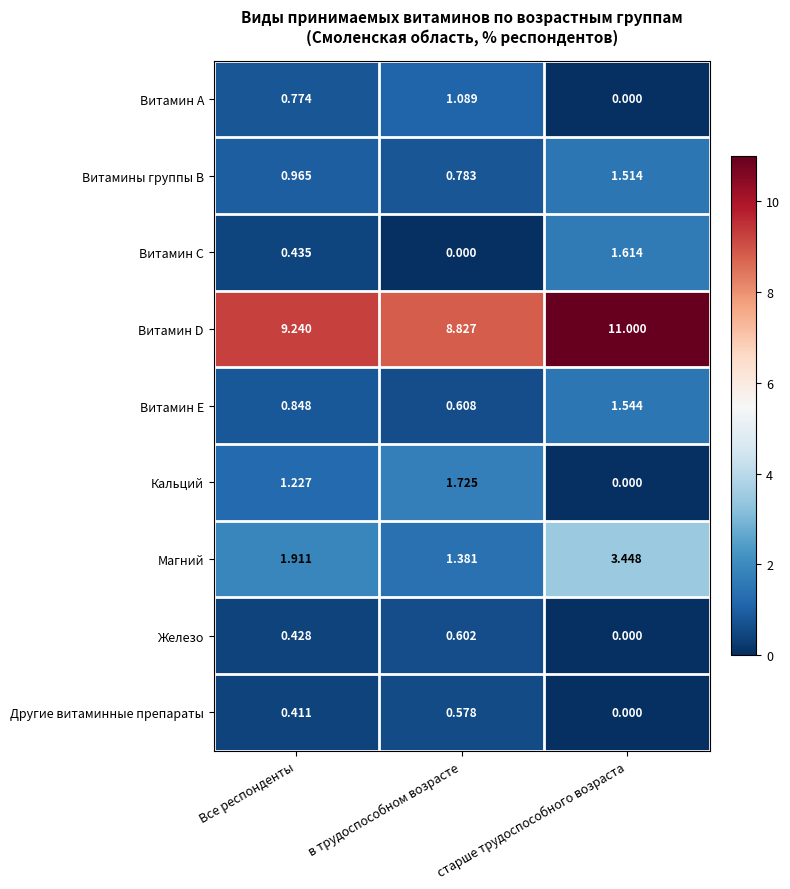

How many data points in Кальций are above 1?

2